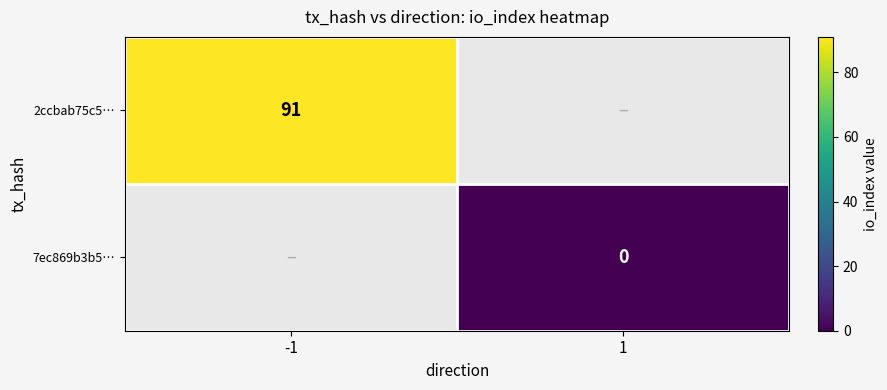

Is the value of 2ccbab75c5… at -1 greater than the value of 7ec869b3b5… at 1?

Yes